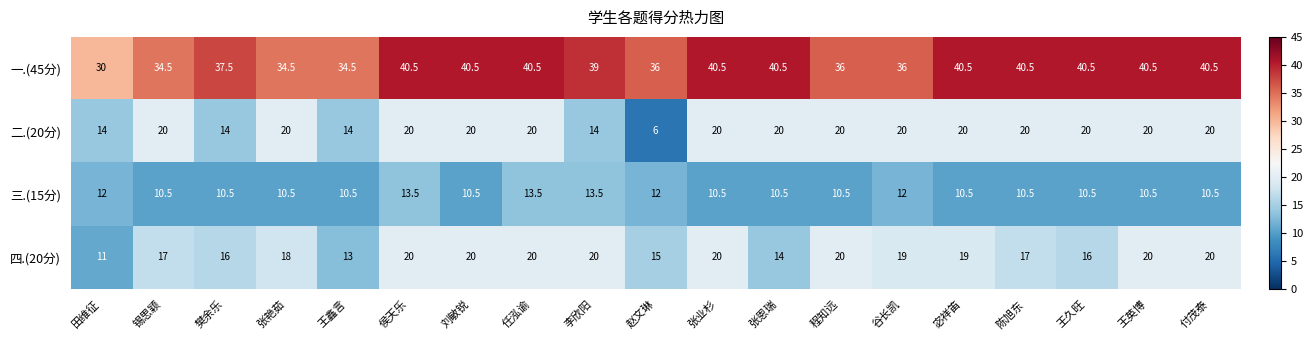

At how many categories does at least one series exceed 9?

19